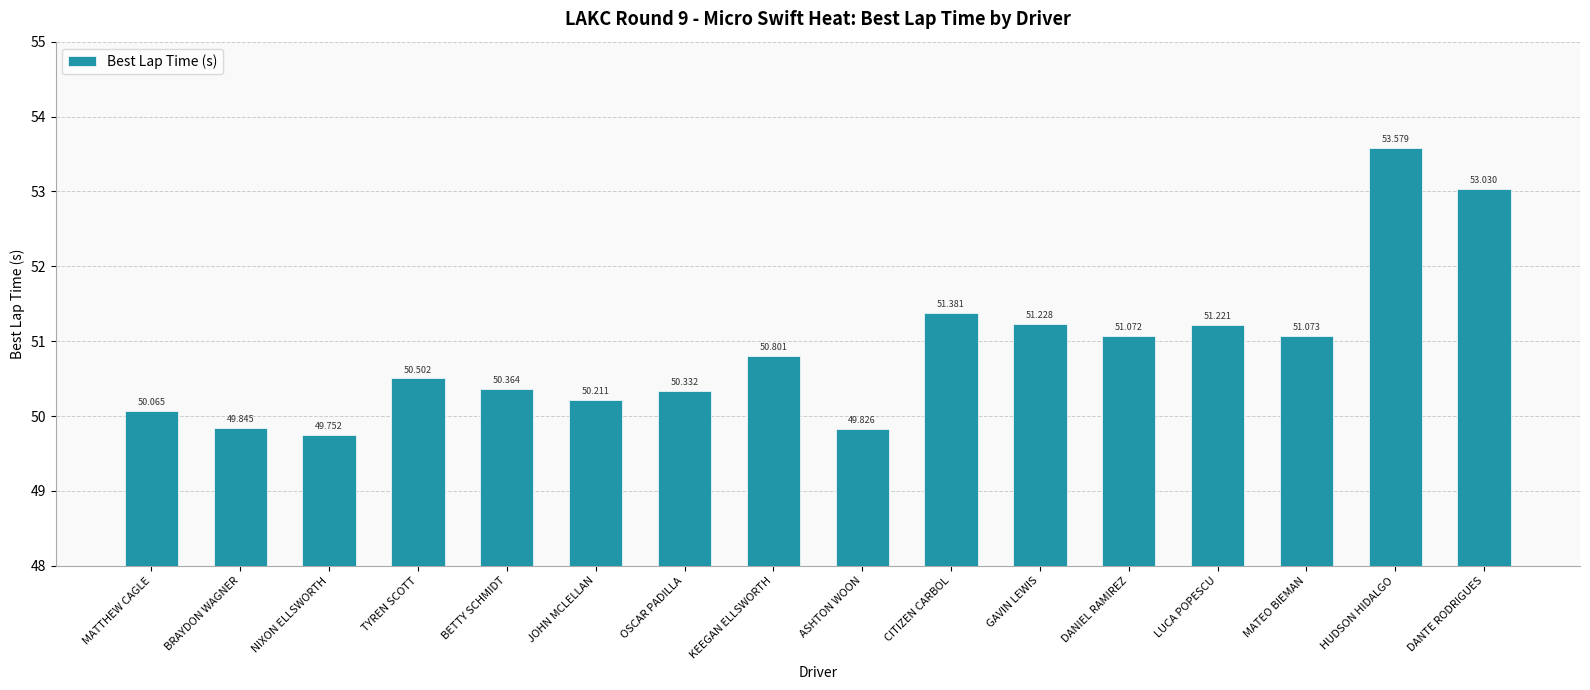

What is the value of the 13th bar from the left?

51.2